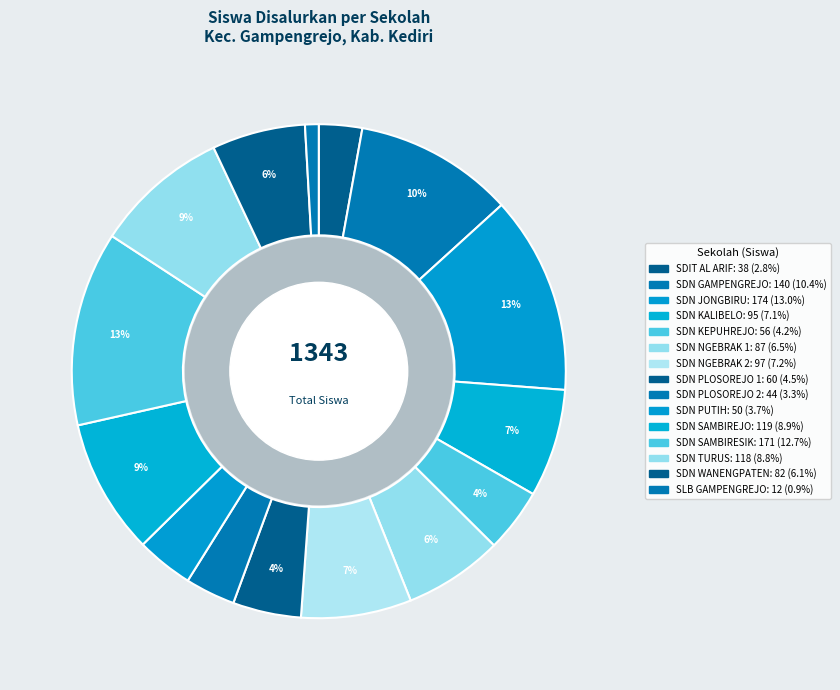

What percentage is the SDN GAMPENGREJO slice, to the nearest percent?

10%